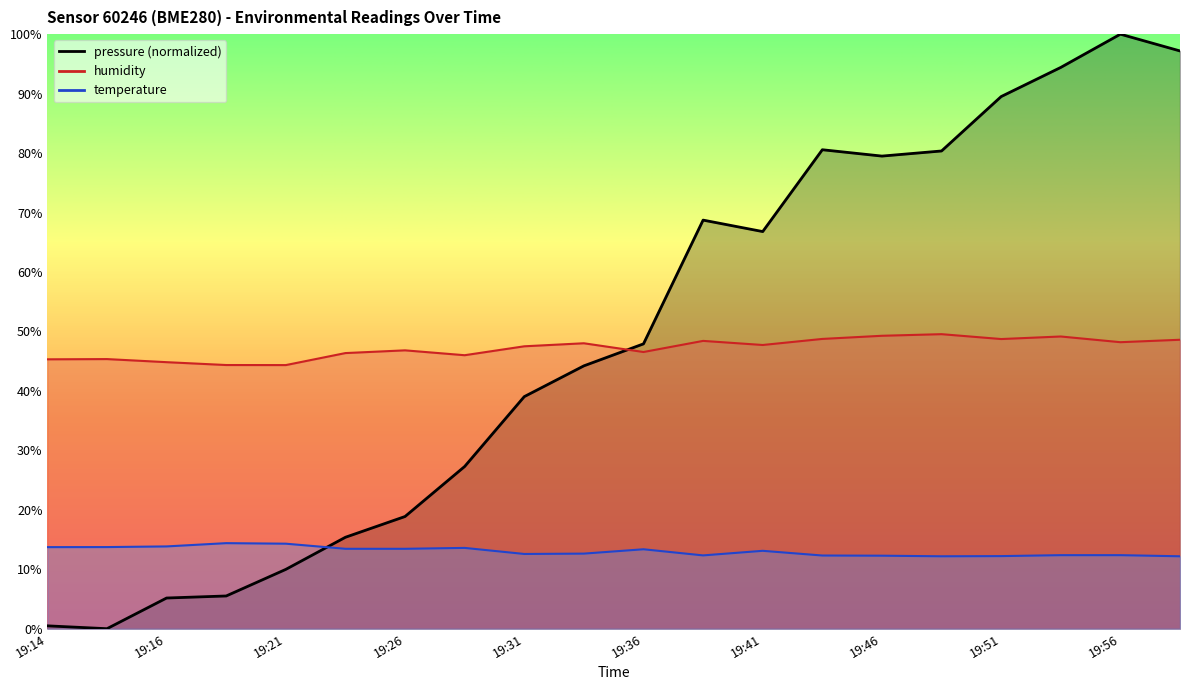

Is the value of humidity at 19:41 greater than the value of pressure at 19:31?

Yes